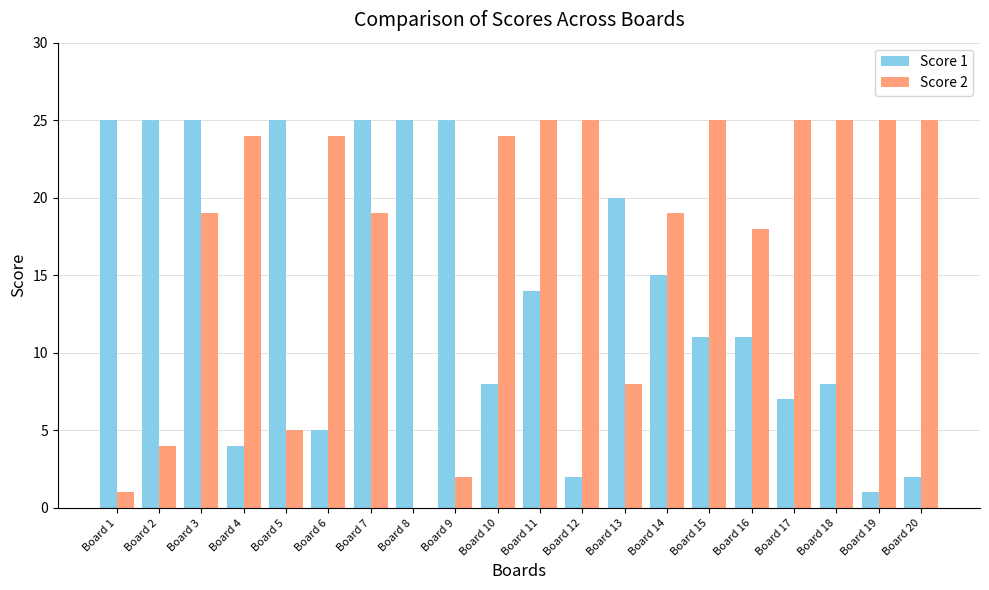

True or false: Score 1 has a value of 8 at Board 18.

True